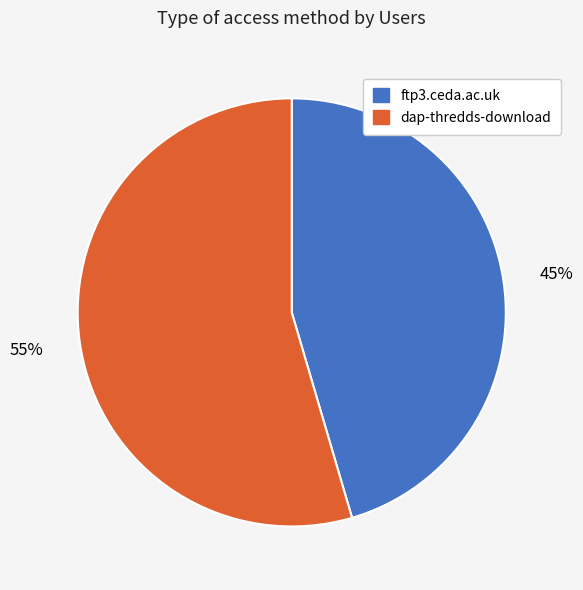

Which has a higher value, dap-thredds-download or ftp3.ceda.ac.uk?

dap-thredds-download